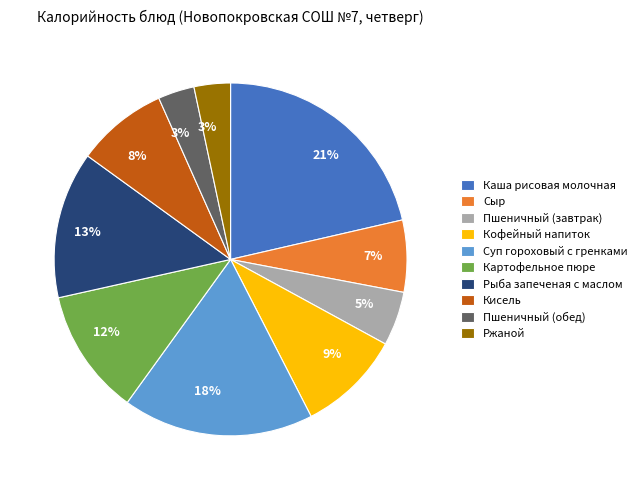

To the nearest percent, what is the combined percentage of Кисель and Сыр?

15%